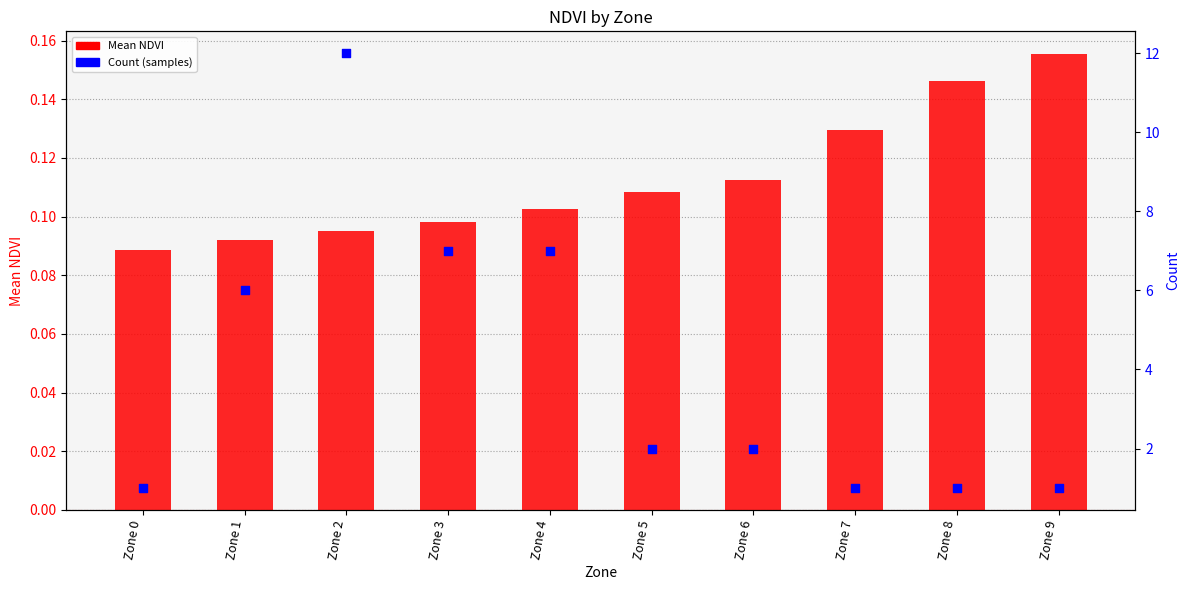

Which series has the largest total across all categories?

Count (samples)